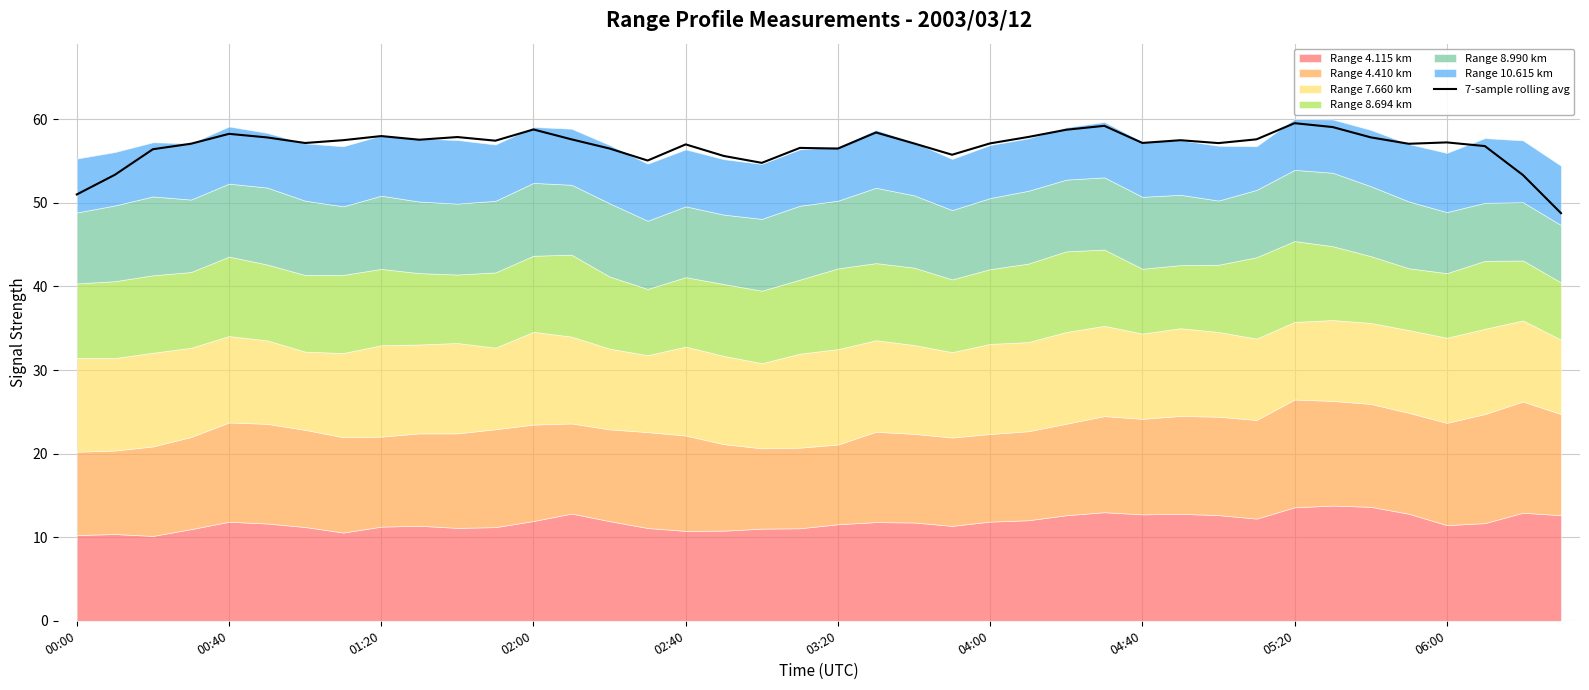

The 7-sample rolling avg series shows 58.3 at 00:40. True or false?

True